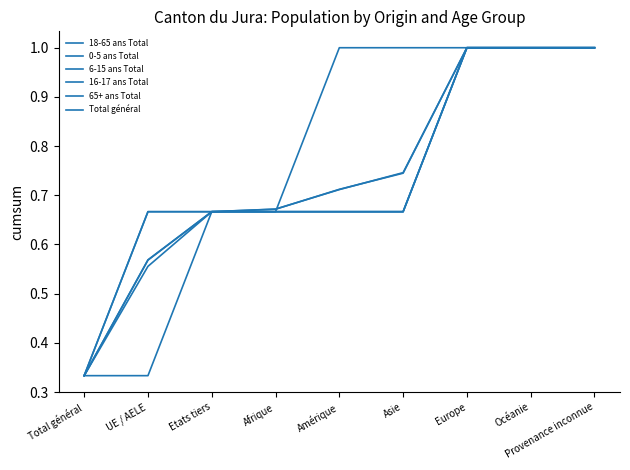

Does the chart display data point markers on the line(s)?

No